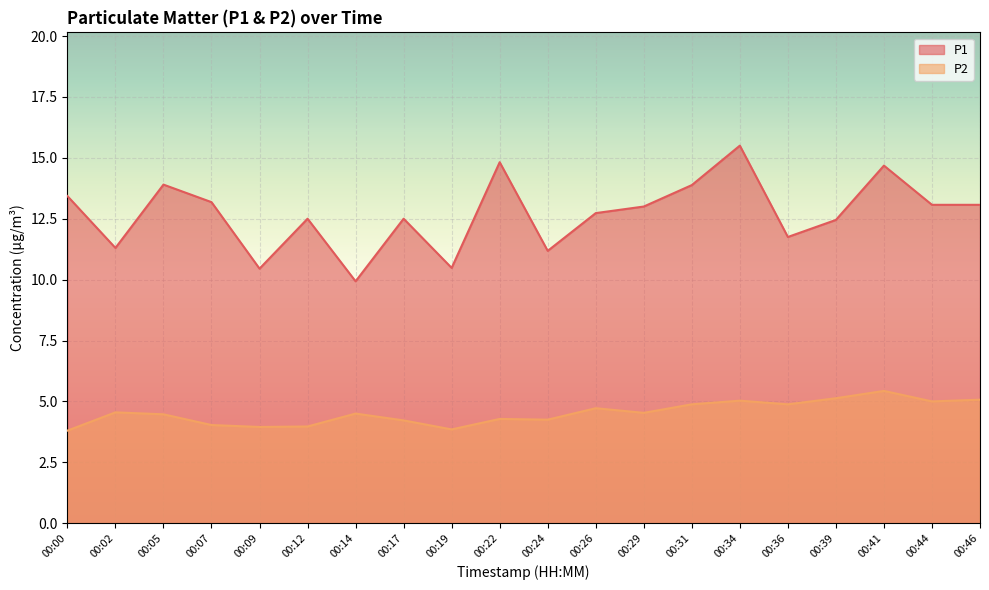

What is the maximum value for P1?

15.5